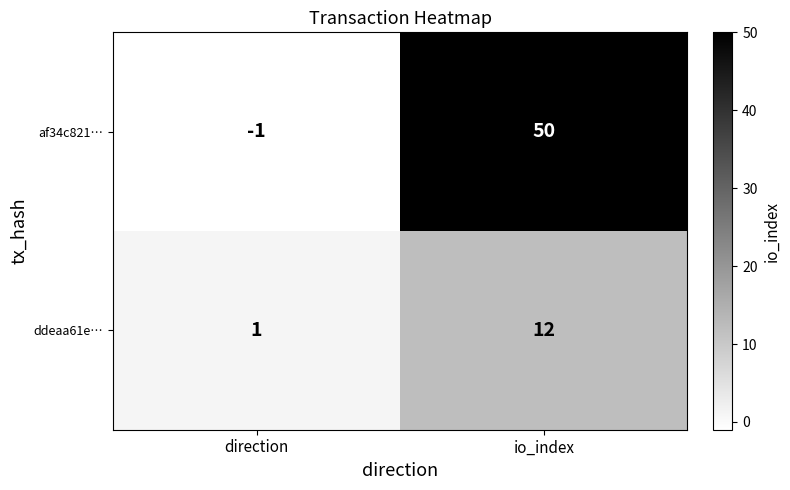

Reading right to left, what are all the values shown in this chart?

af34c821…: 50	-1
ddeaa61e…: 12	1